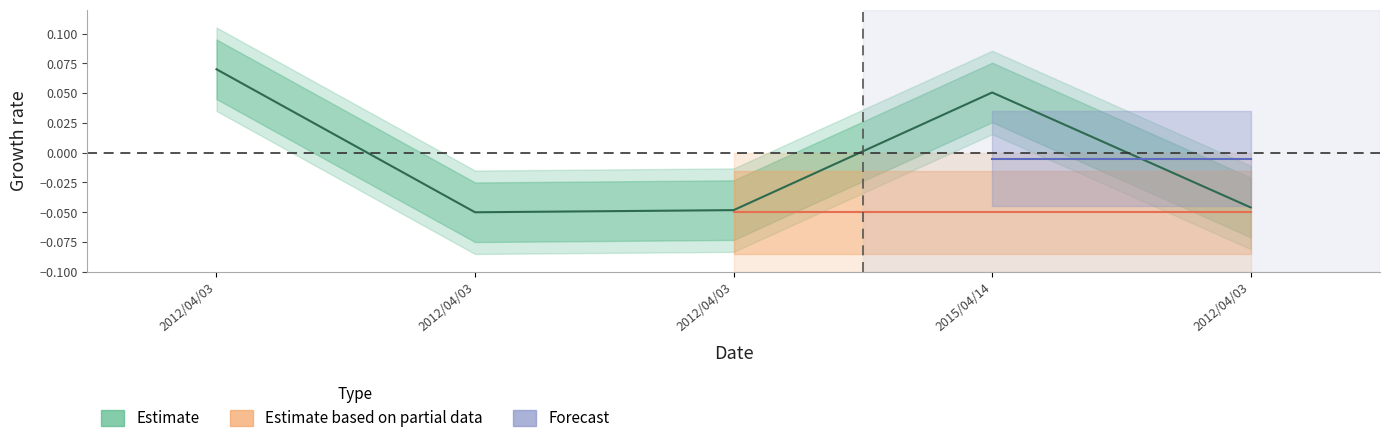

What is the minimum value shown in the chart?

-0.1